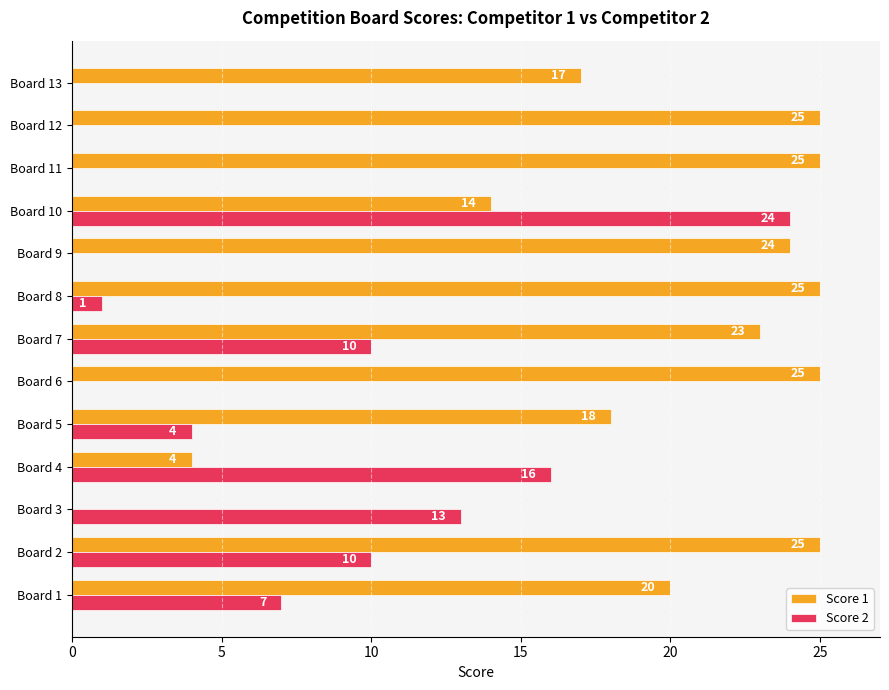

What value does the Score 2 series have at Board 1, to the nearest 10?

10